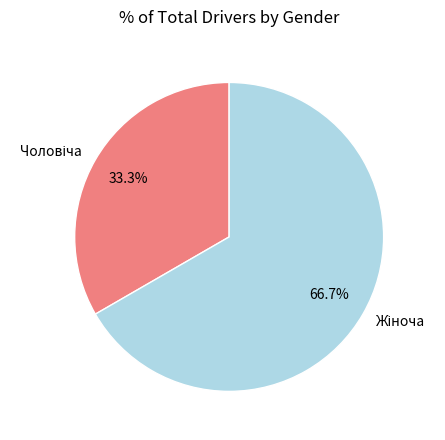

How many slices are in this pie chart?

2